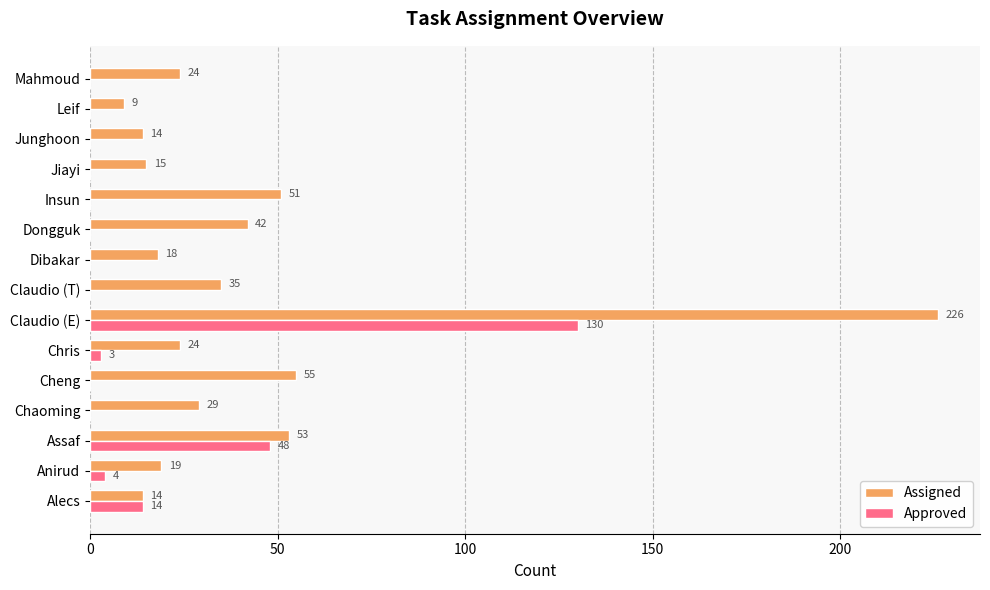

Between Alecs and Dongguk, which series saw the biggest shift?

Assigned